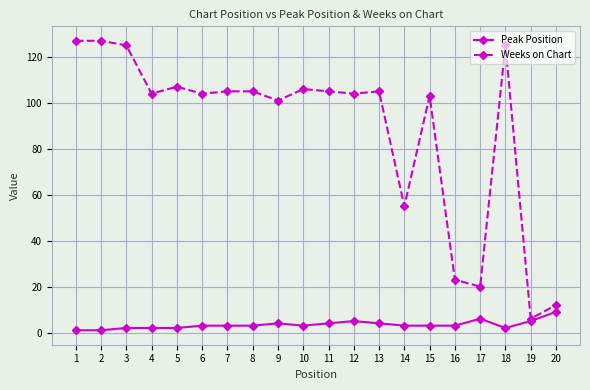

True or false: Weeks on Chart has more than 2 points higher than both neighbors.

True